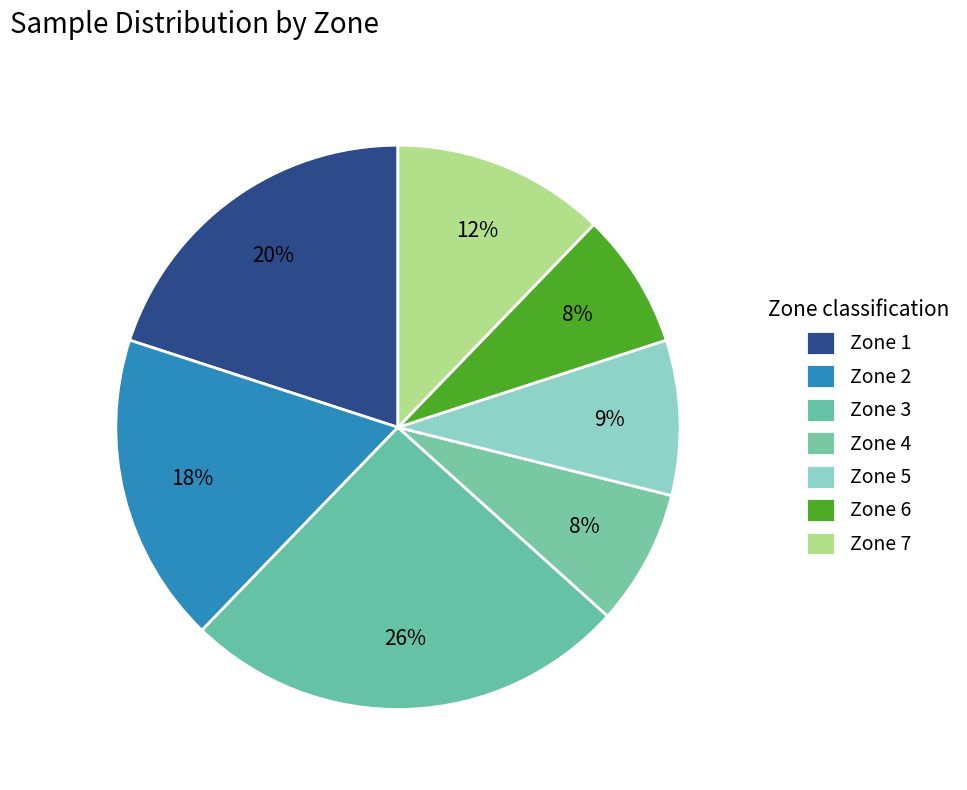

How many segments does this pie chart have?

7